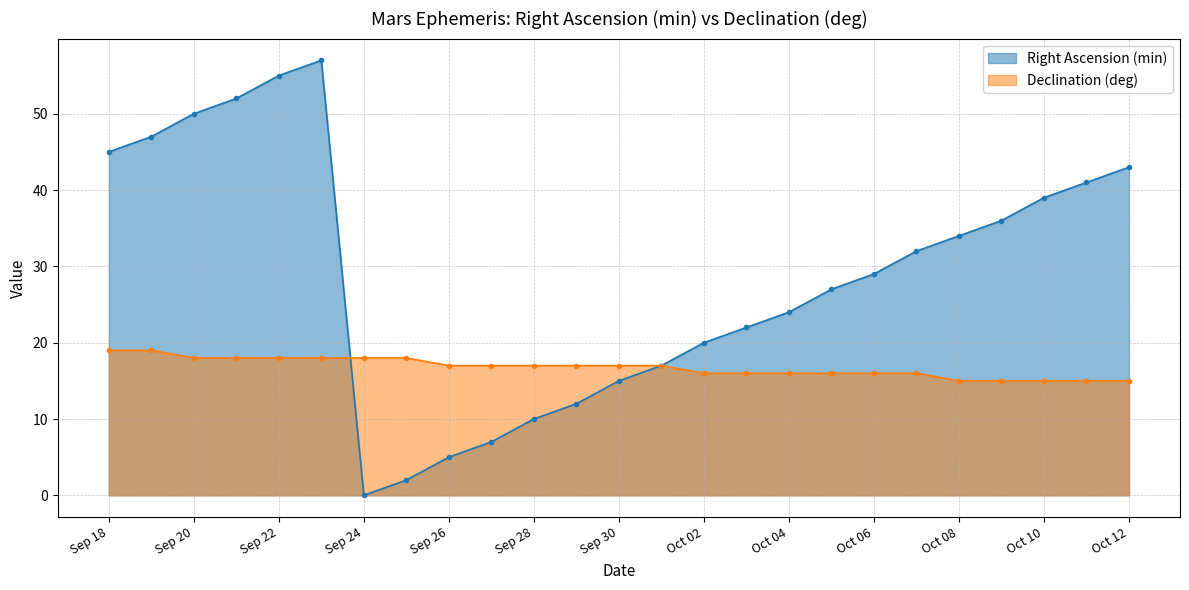

What is the total value across all series at Sep 27?

24